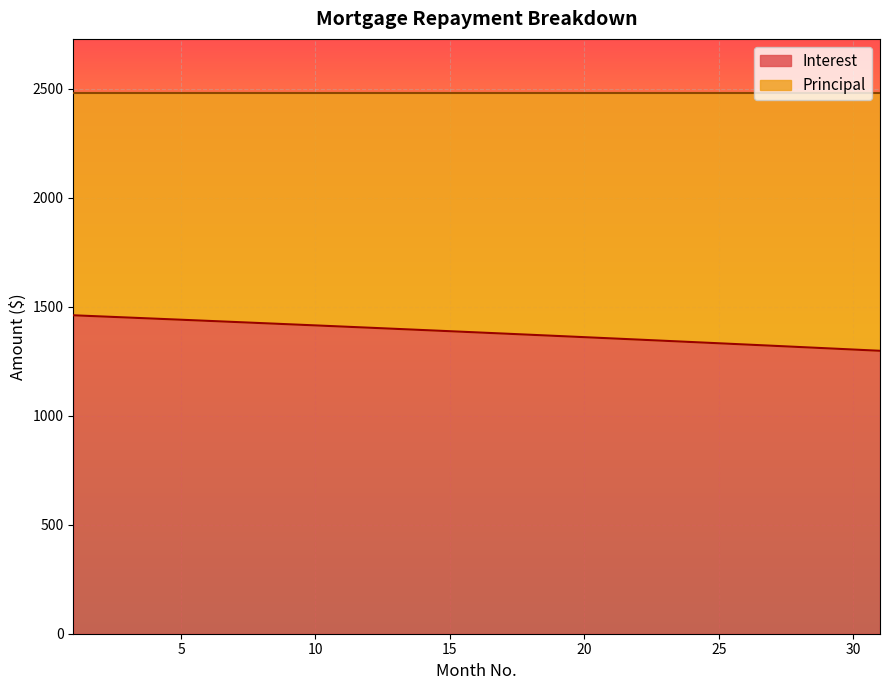

At which label does the data first exceed 1381?

1